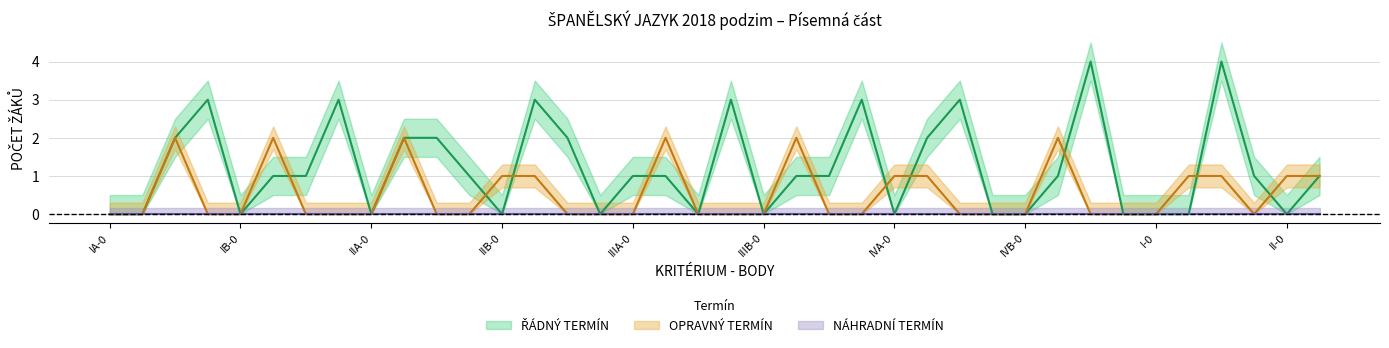

Which series changed the most between 12 and 14?

ŘÁDNÝ TERMÍN